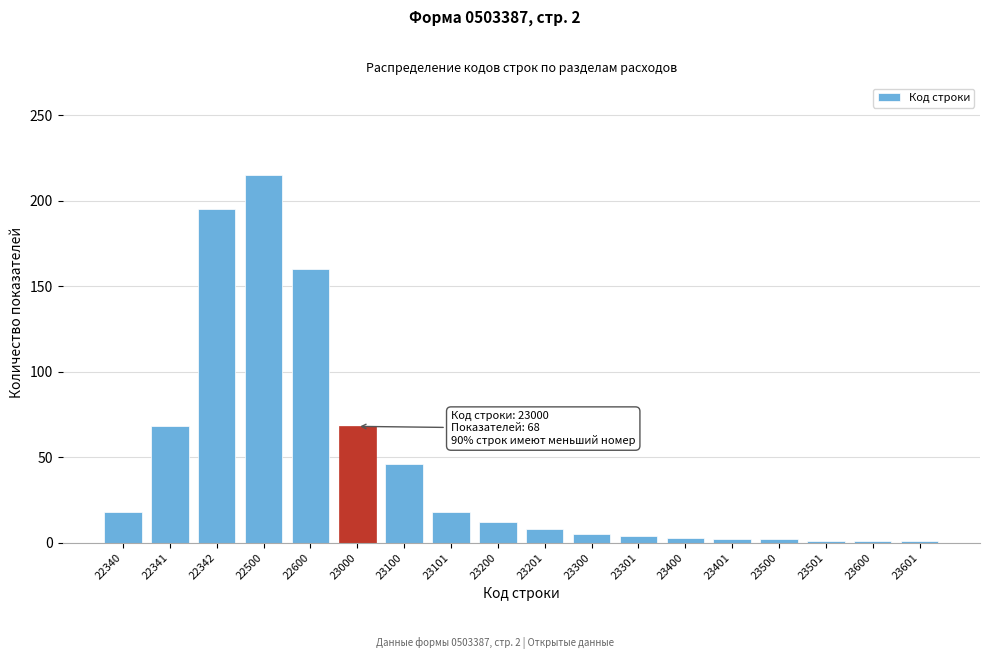

What is the maximum value shown in the chart?

215